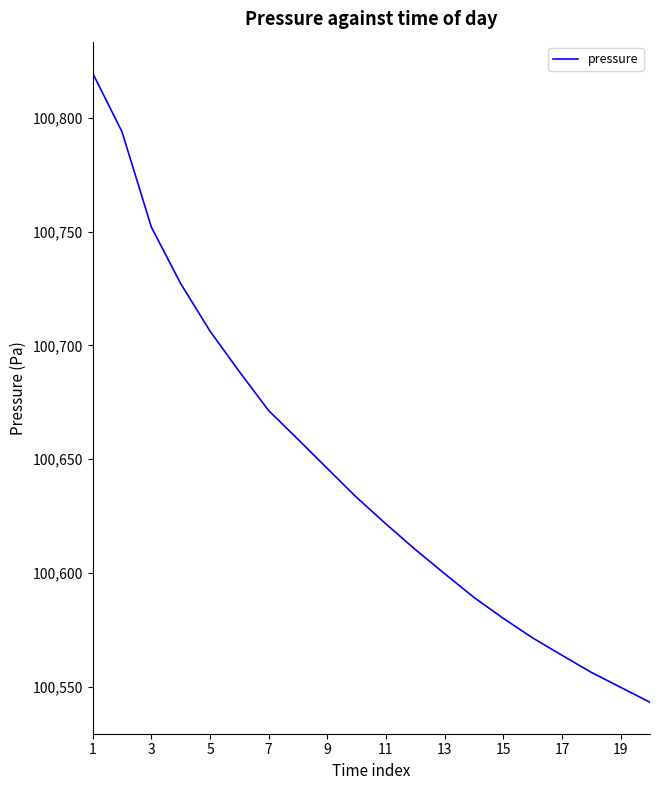

Count the number of categories in the chart.

20